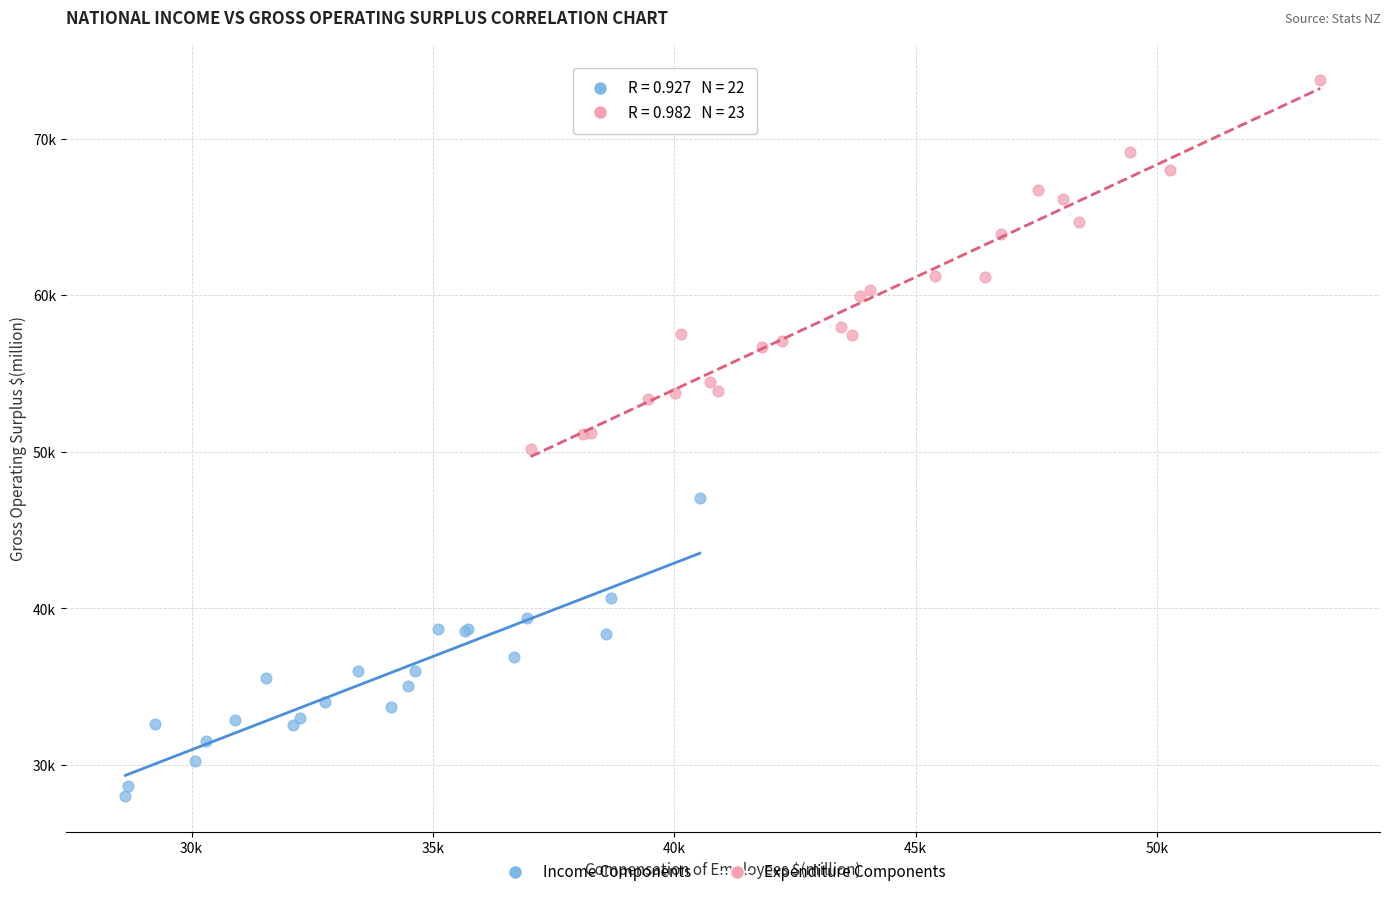

Which series contains the lowest Y value?

Income Components